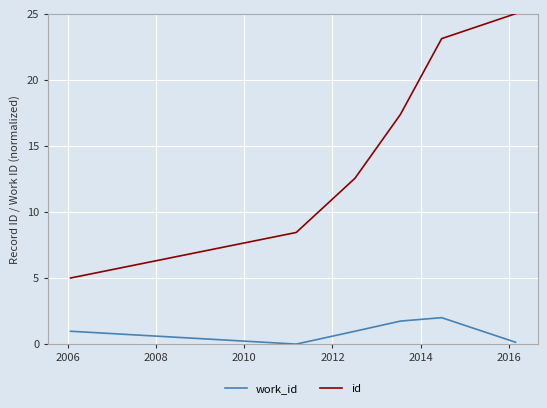

Between 2012 and 2016, which series saw the biggest shift?

id